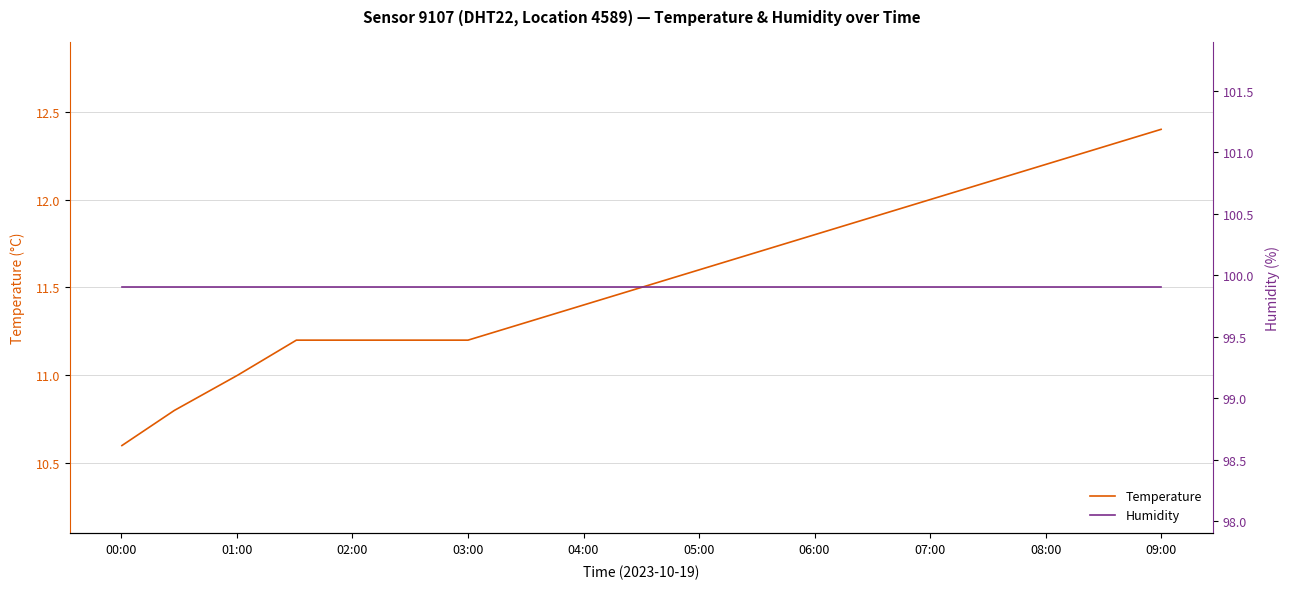

What is the value of the Temperature point at the 5th from the left?

11.2